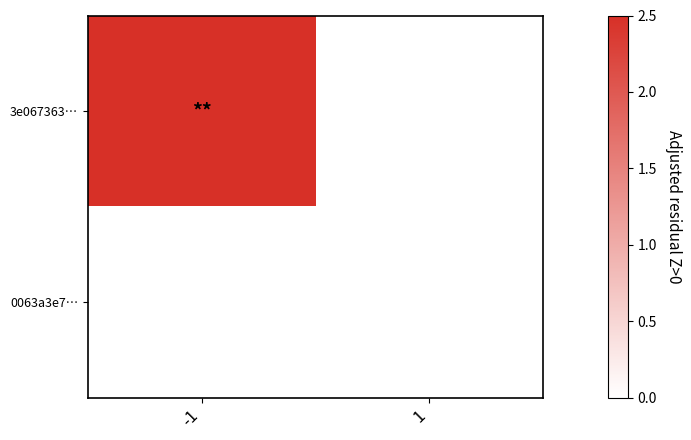

What is the spread (max minus min) of values at -1?

2.5